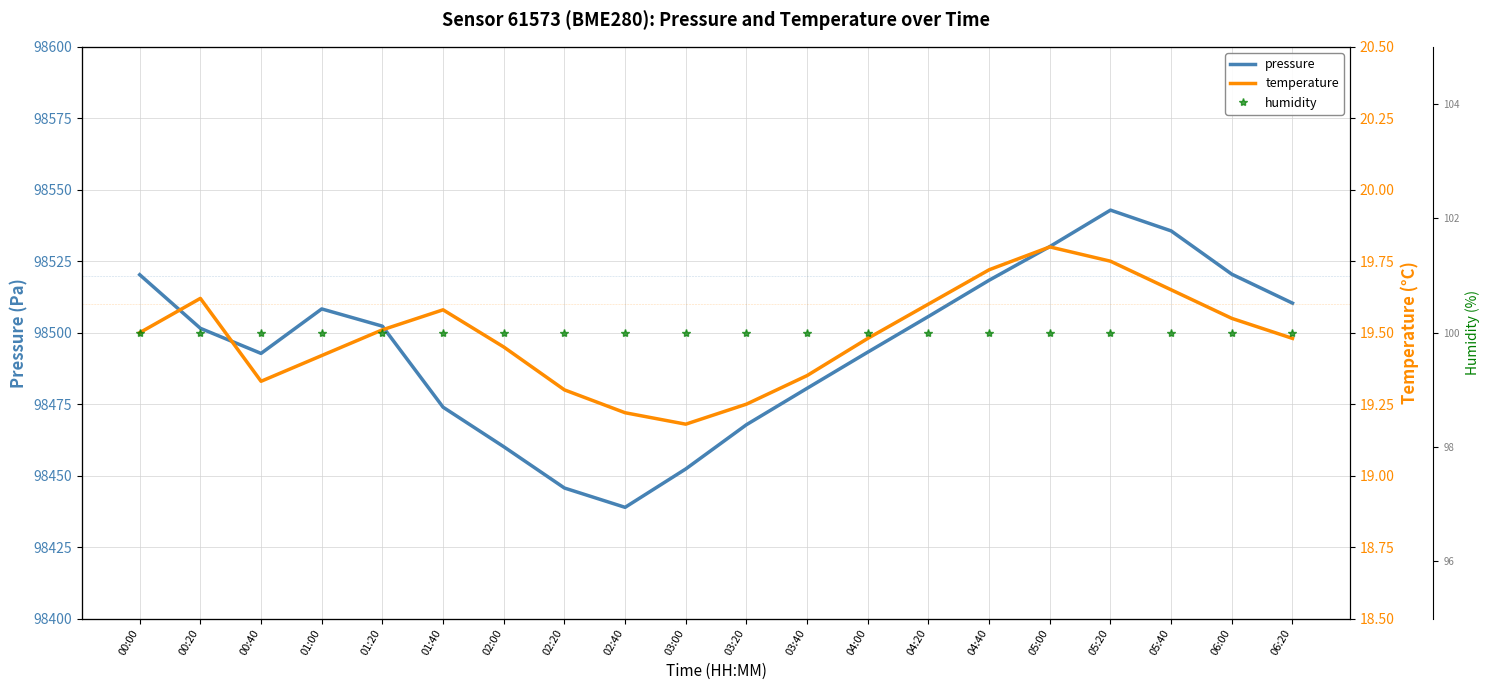

Reading right to left, what are all the values shown in this chart?

pressure: 98510.3	98520.4	98535.6	98542.9	98530.1	98518.3	98505.7	98493.2	98480.6	98467.8	98452.3	98438.9	98445.7	98460.1	98473.9	98502.3	98508.3	98492.8	98501.5	98520.3
temperature: 19.5	19.6	19.6	19.8	19.8	19.7	19.6	19.5	19.4	19.2	19.2	19.2	19.3	19.4	19.6	19.5	19.4	19.3	19.6	19.5
humidity: 100.0	100.0	100.0	100.0	100.0	100.0	100.0	100.0	100.0	100.0	100.0	100.0	100.0	100.0	100.0	100.0	100.0	100.0	100.0	100.0